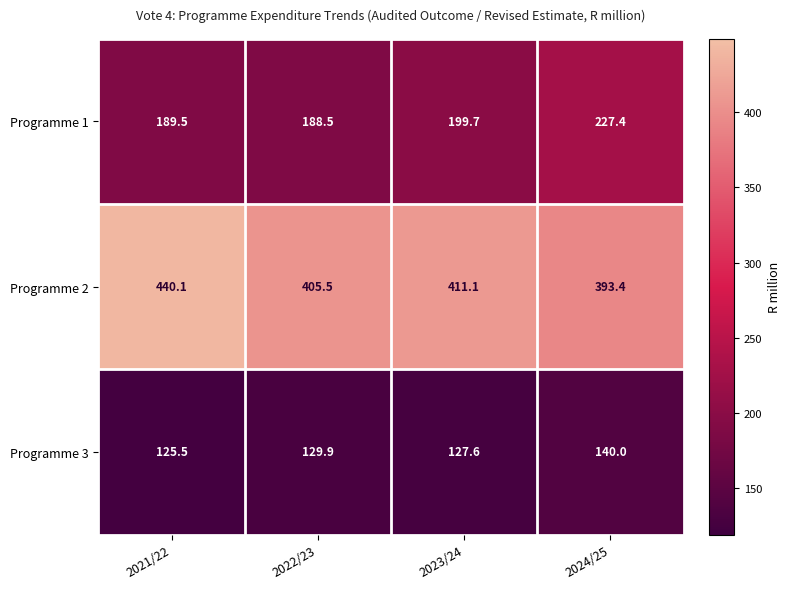

Is it true that Programme 3 equals 125.5 at 2021/22?

True